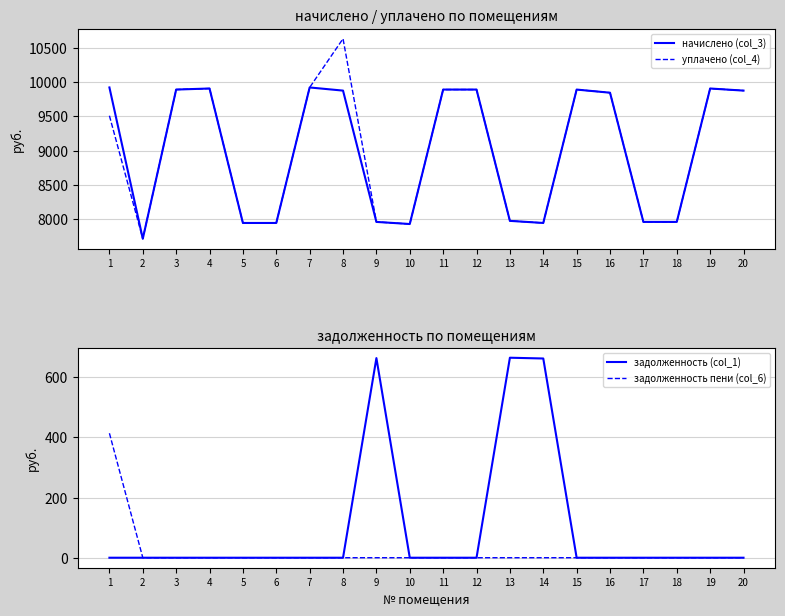

Between 1 and 8, which is larger?

1